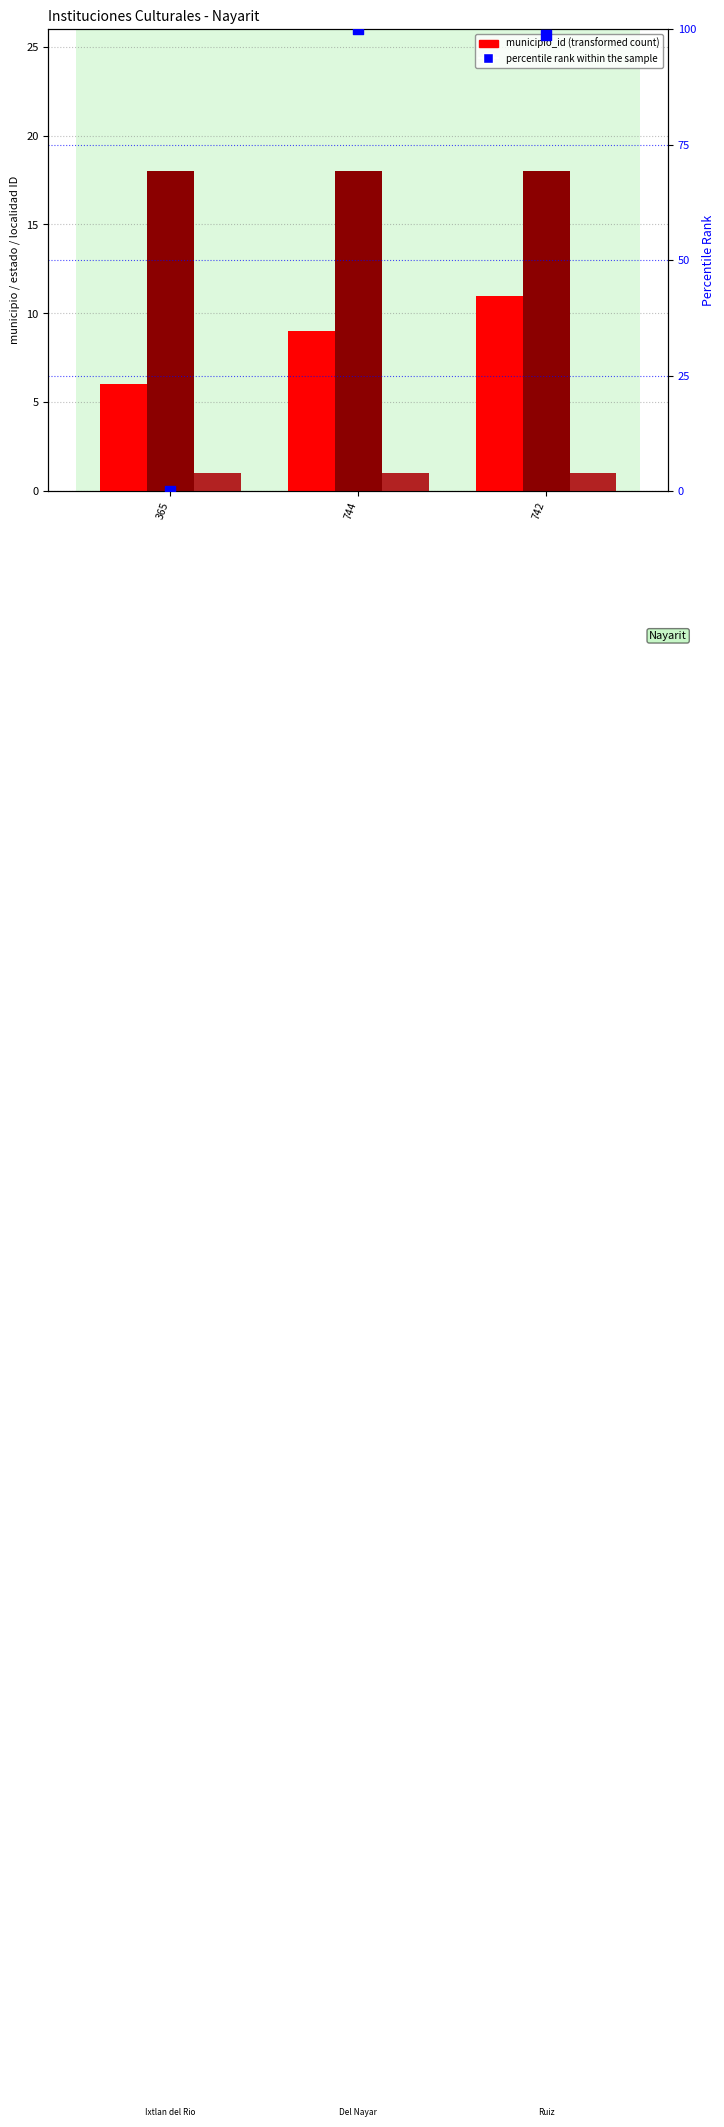

What is the total value across all series at 365?

25.0